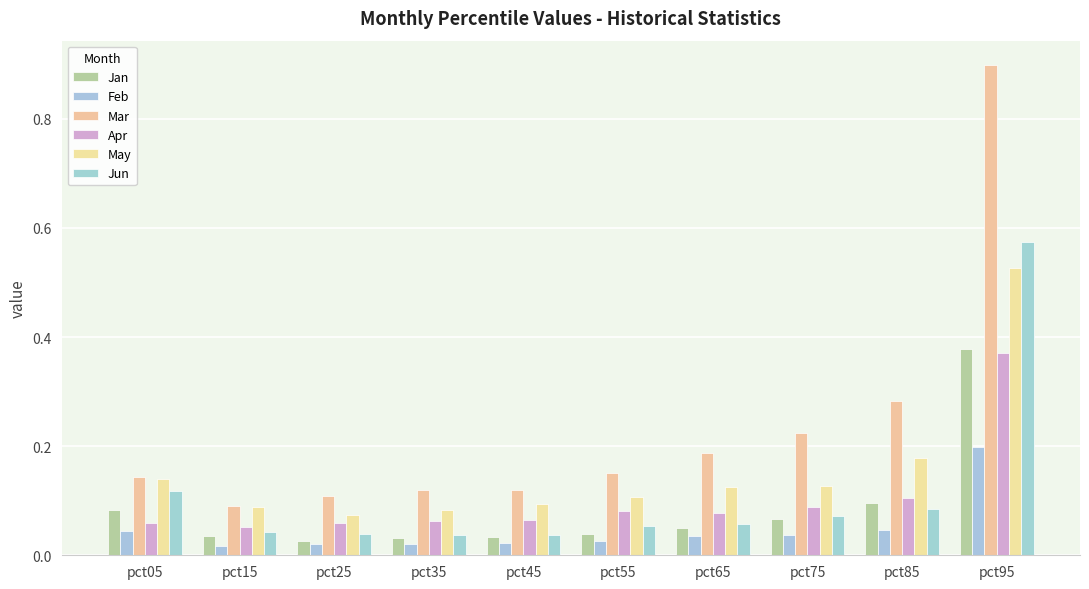

What is the maximum value for Mar?

0.9